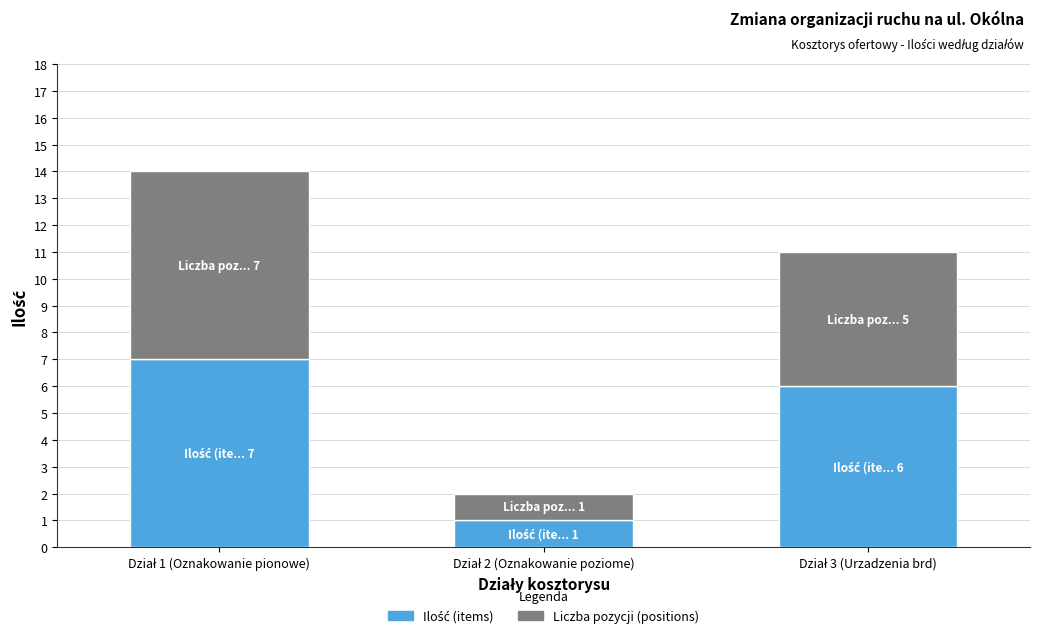

Between Dział 2 (Oznakowanie poziome) and Dział 3 (Urzadzenia brd), which is larger?

Dział 3 (Urzadzenia brd)